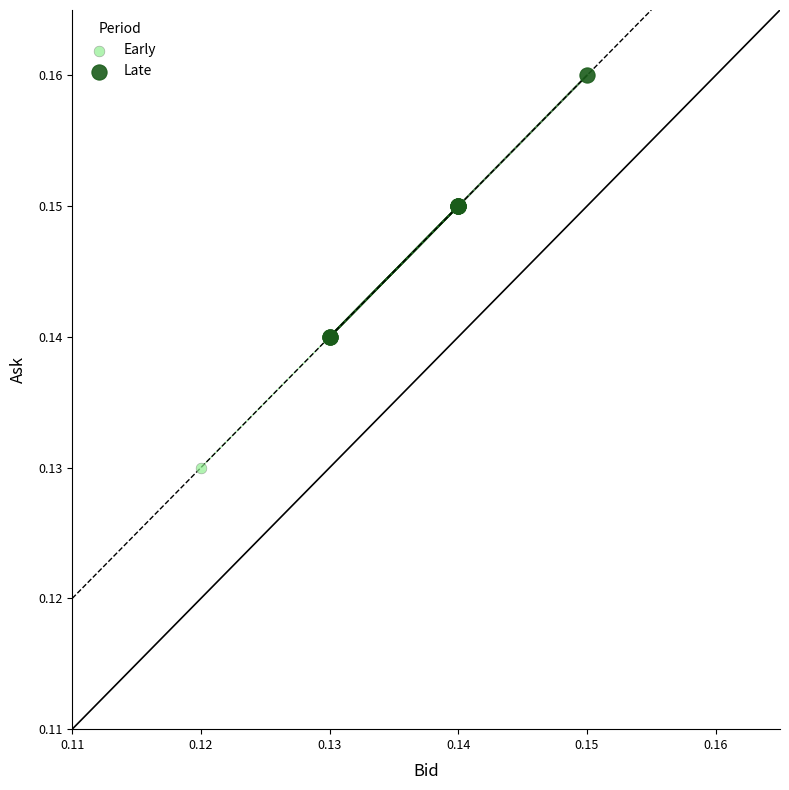

Which series contains the highest Y value?

Late